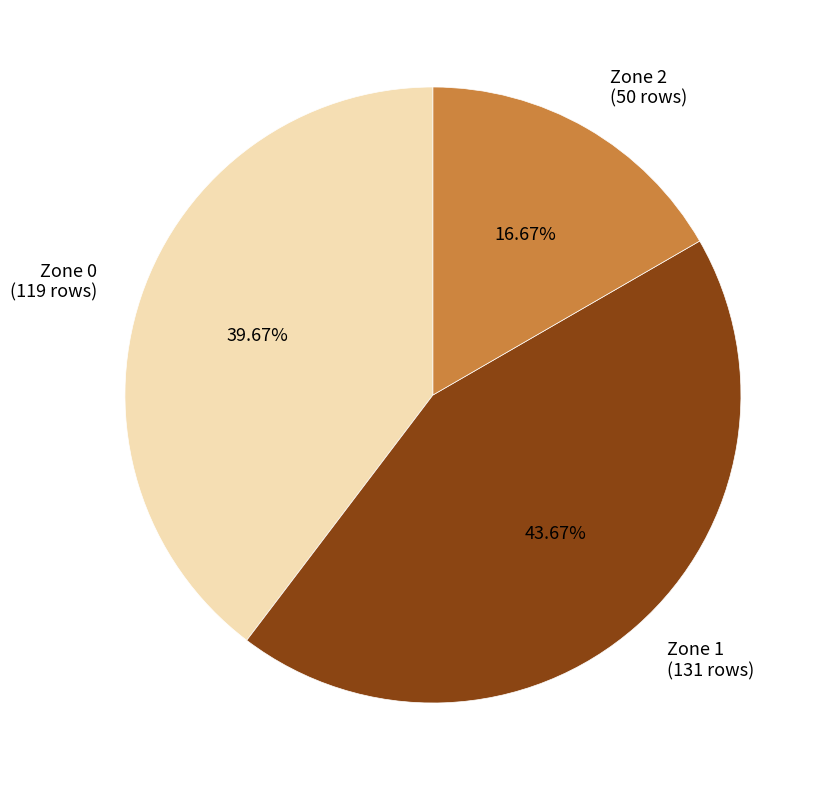

How many slices are in this pie chart?

3